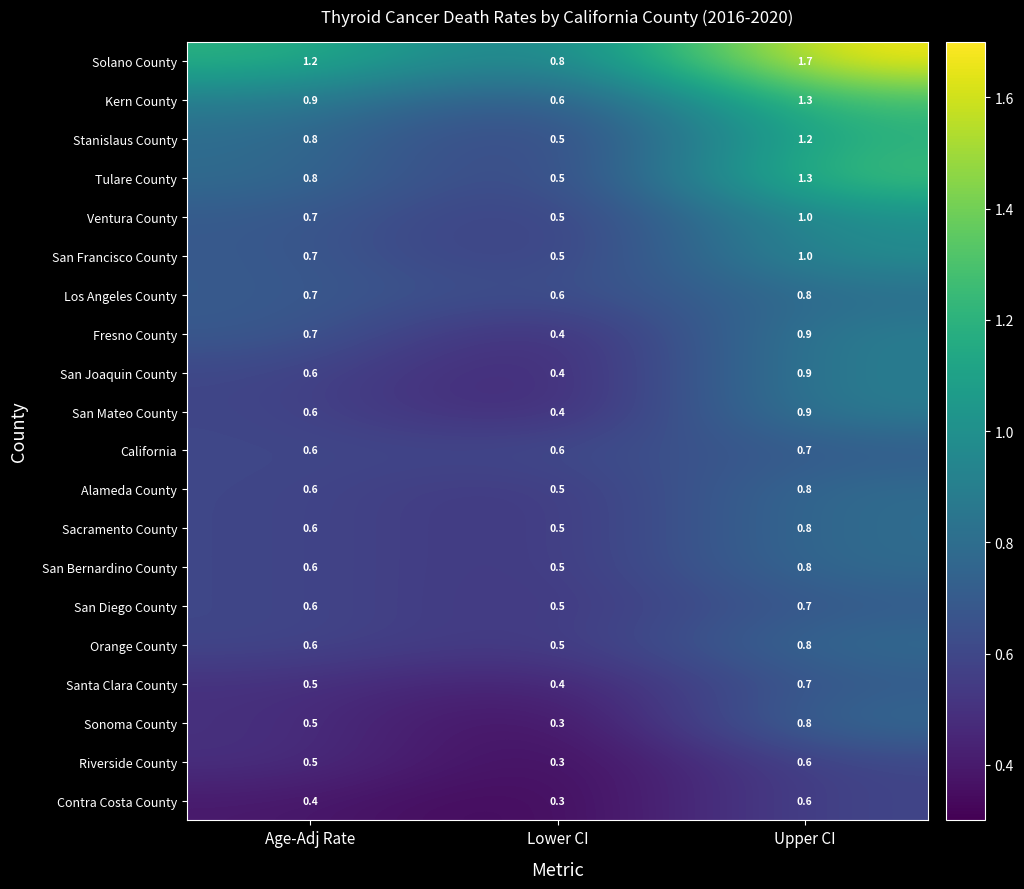

At which category is the sum across all series the highest?

Upper CI